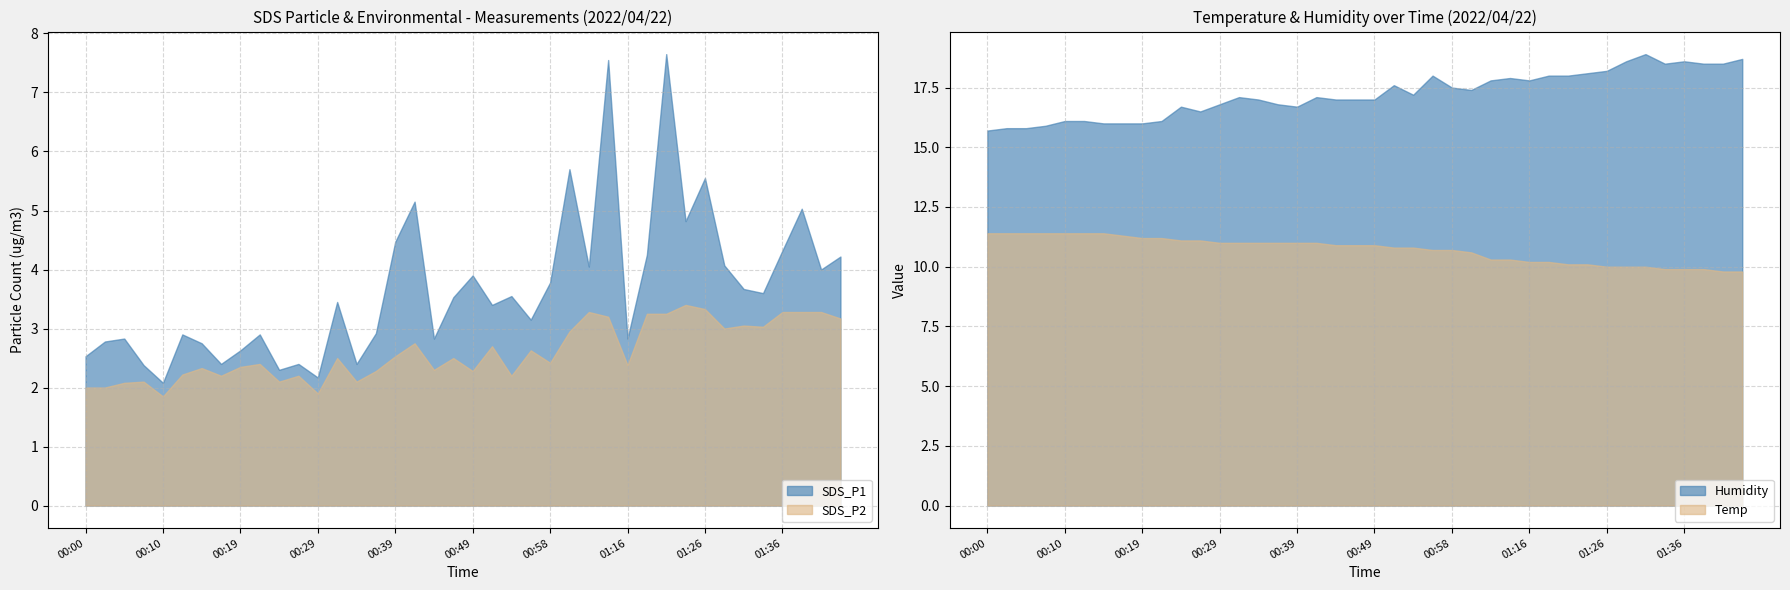

Rank the series at 01:01 from highest to lowest value.

Humidity, Temp, SDS_P1, SDS_P2